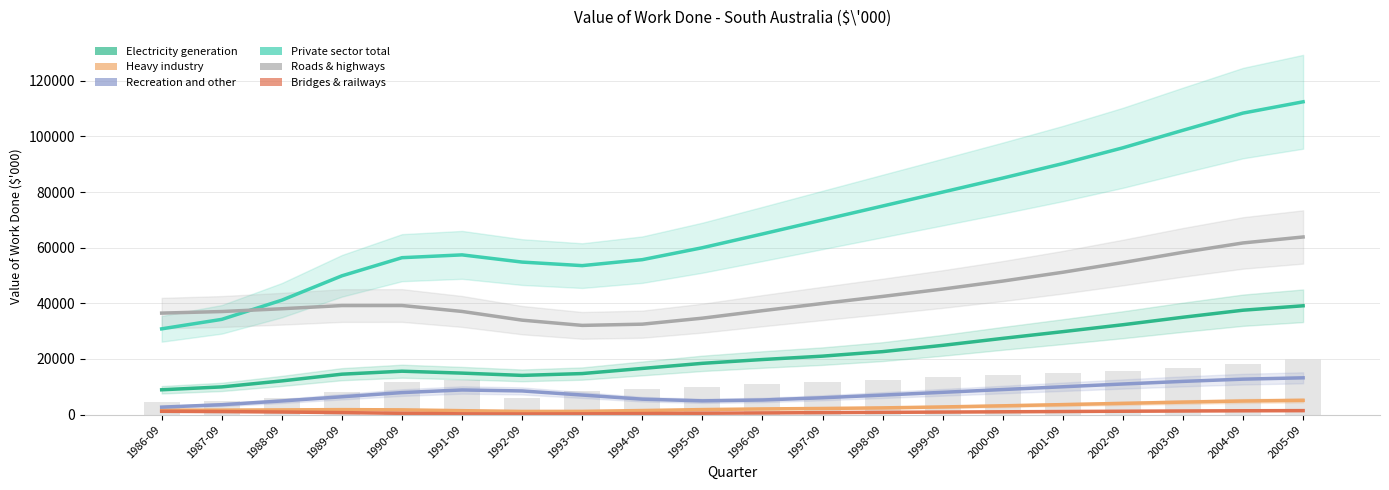

What is the lowest value of the Bridges & railways series?

214.0